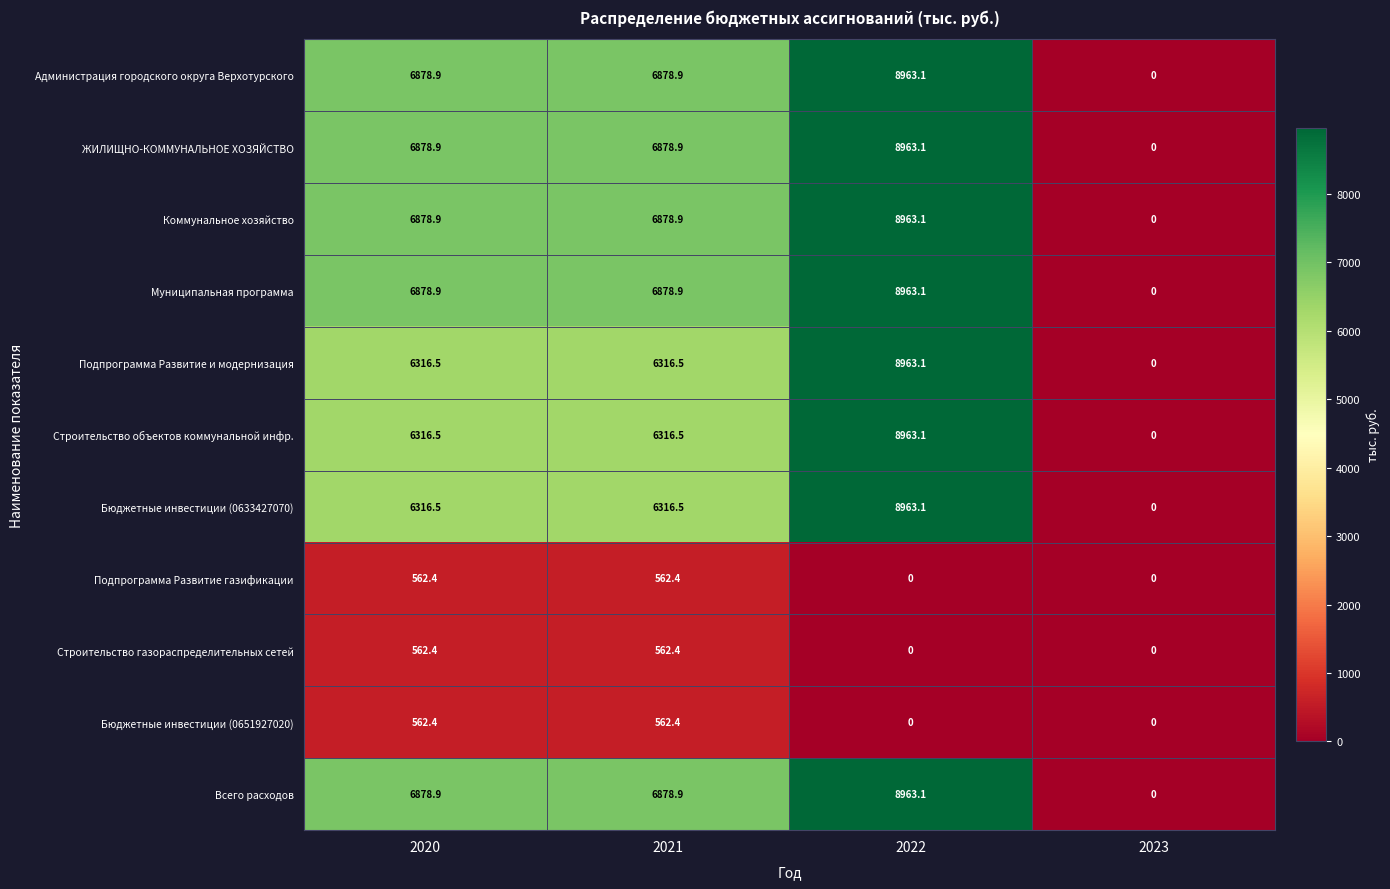

Is the value of Всего расходов at 2022 greater than the value of Бюджетные инвестиции (0651927020) at 2021?

Yes